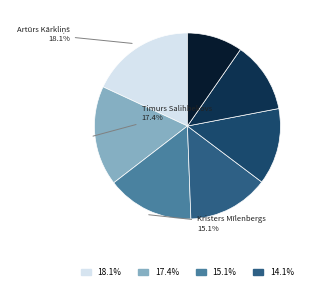

Is there a majority slice in this chart?

No